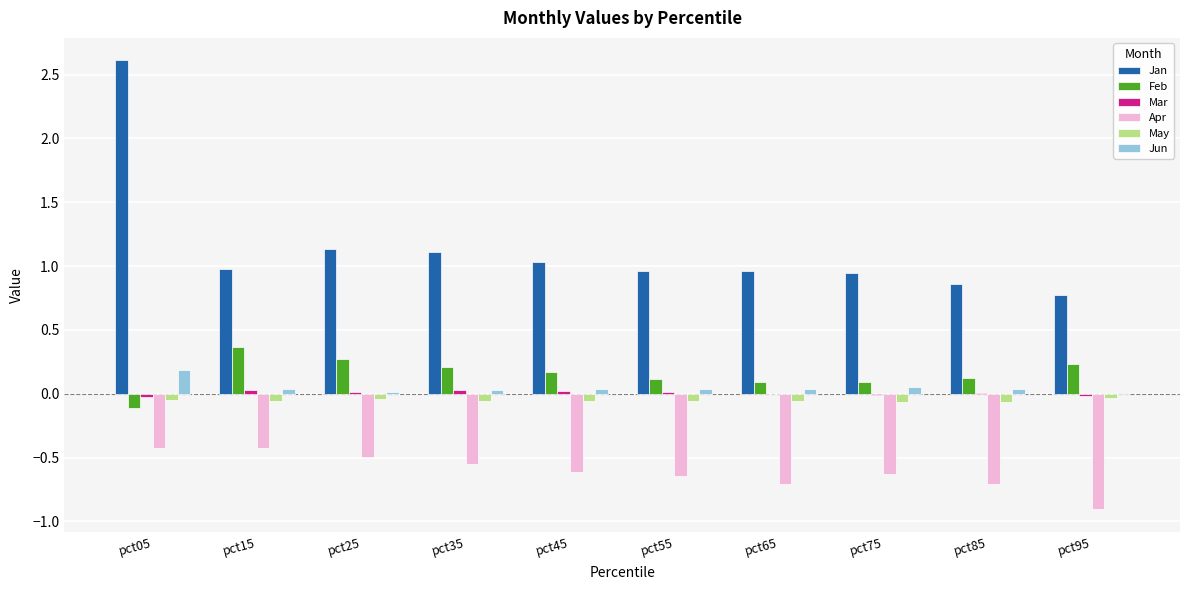

At which category does the chart reach its peak across all series?

pct05